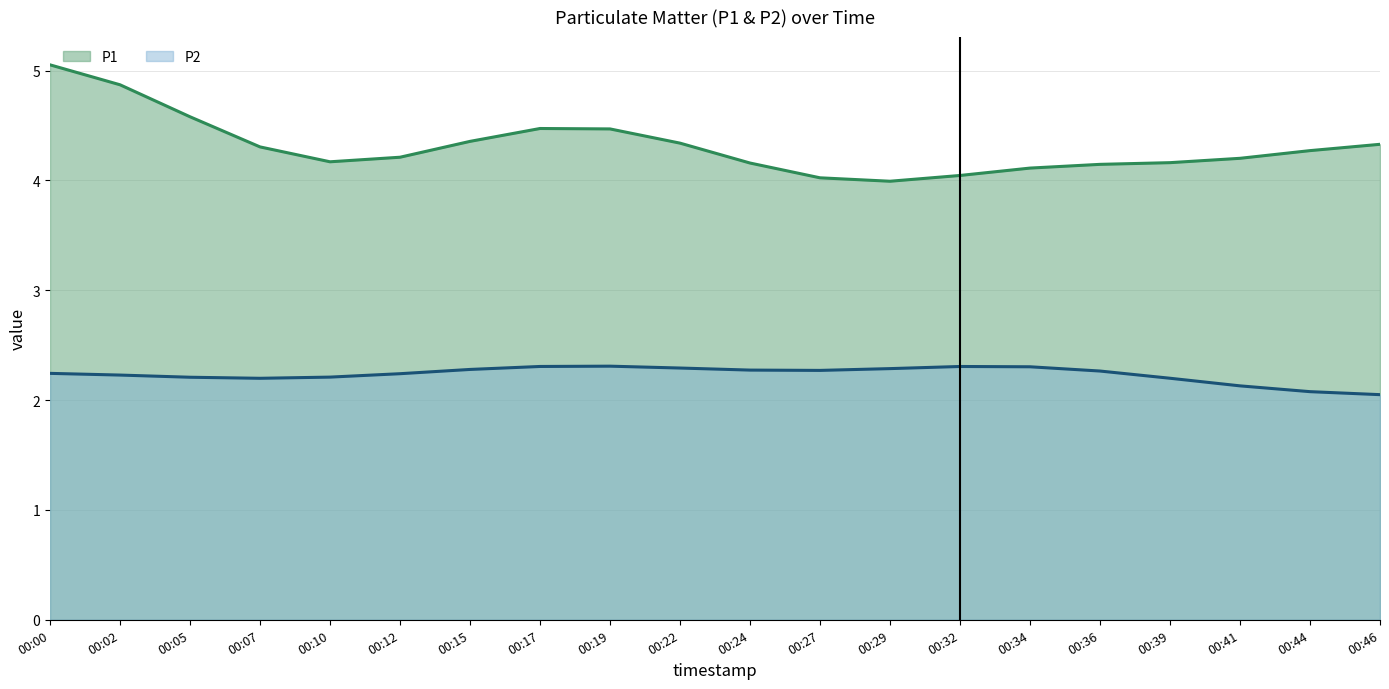

Is it true that P2 equals 1.2 at 00:05?

False